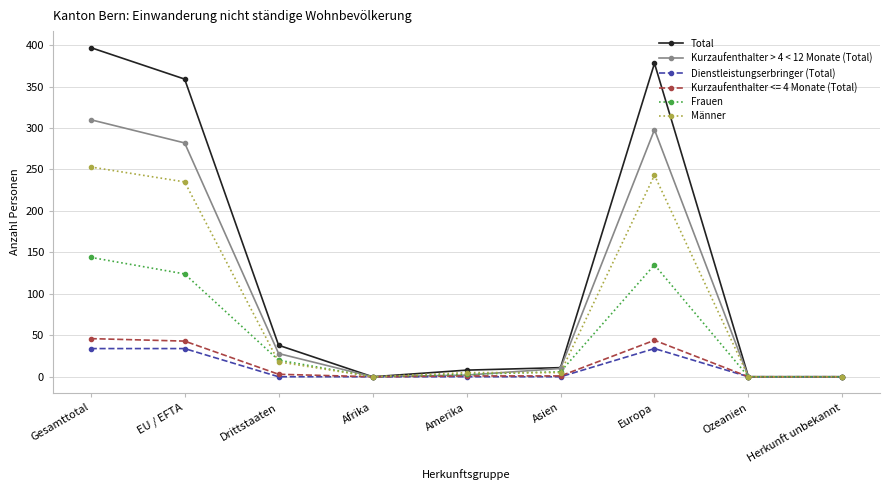

What is the maximum value shown in the chart?

397